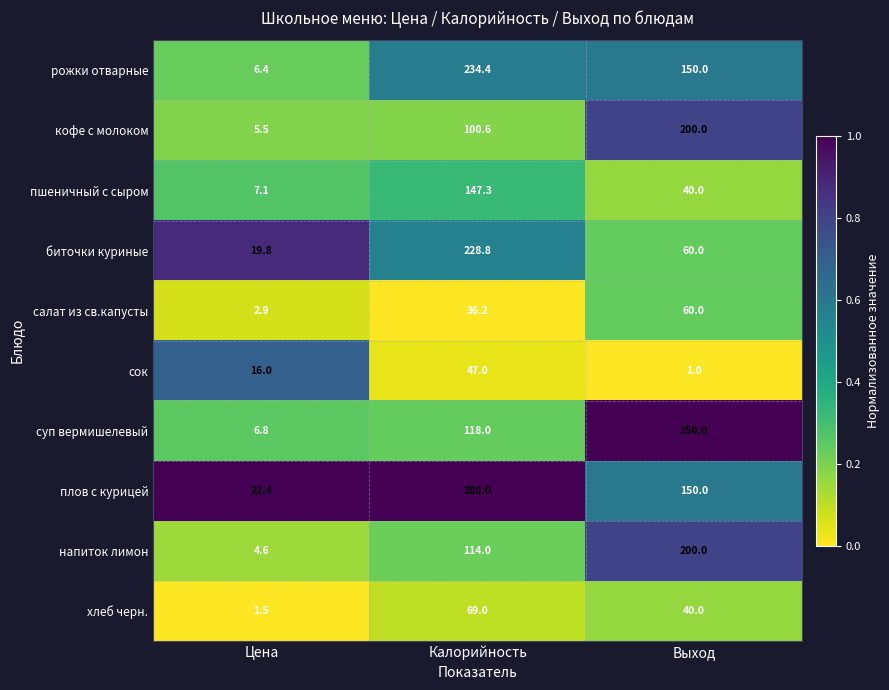

Which series changed the most between Калорийность and Выход?

плов с курицей